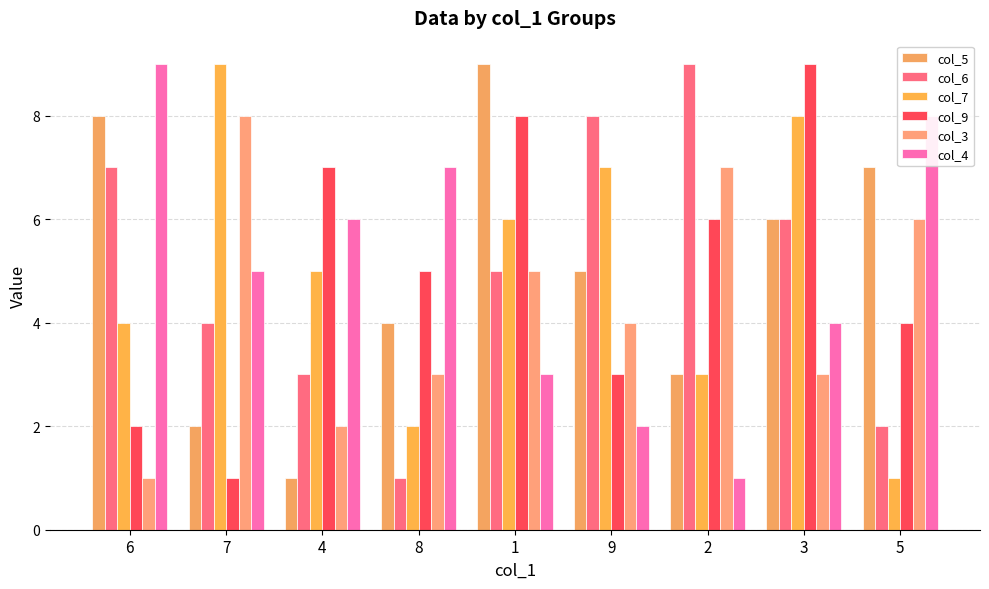

How many bars are there in each group?

6